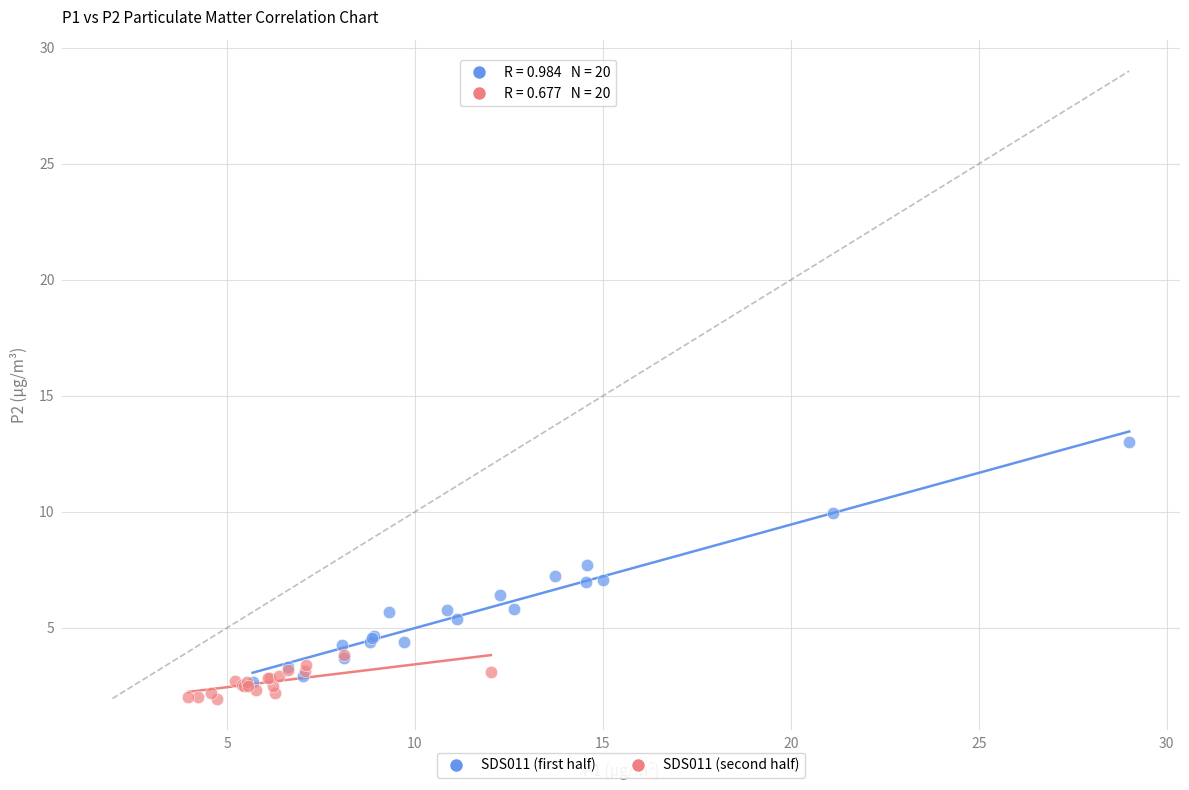

Which series has the largest Y range (max minus min)?

SDS011 (first half)